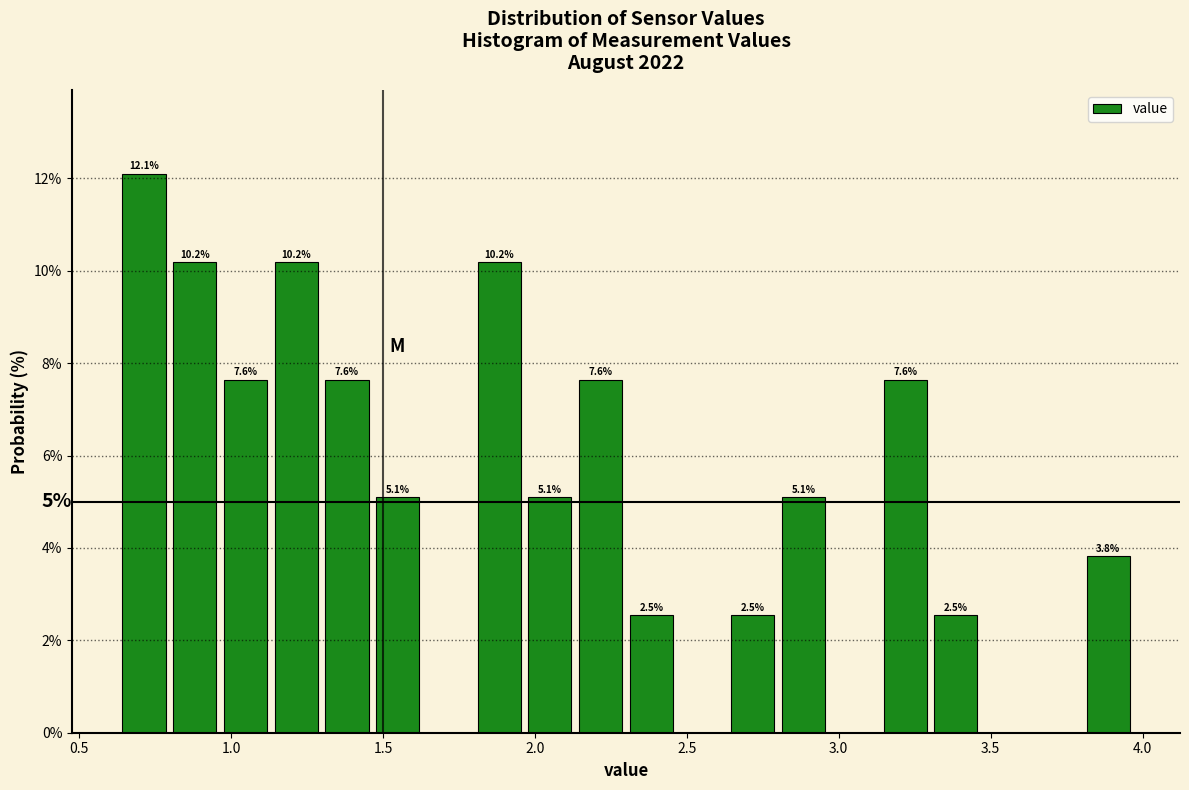

Read against the x-axis, roughly where is the centre of the tallest bar?

0.70